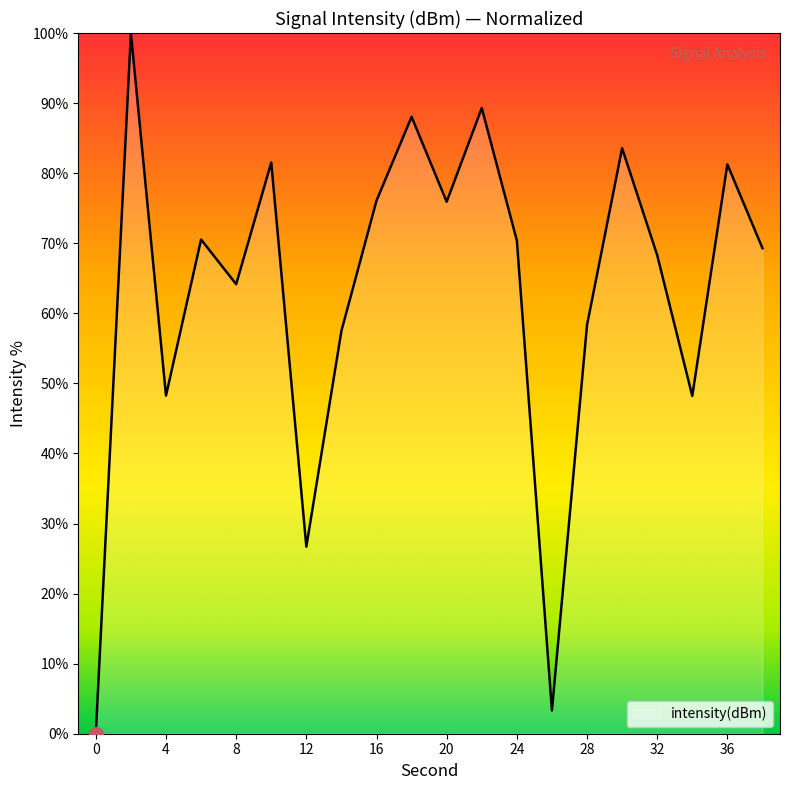

What is the difference between the maximum and minimum values?

100.0